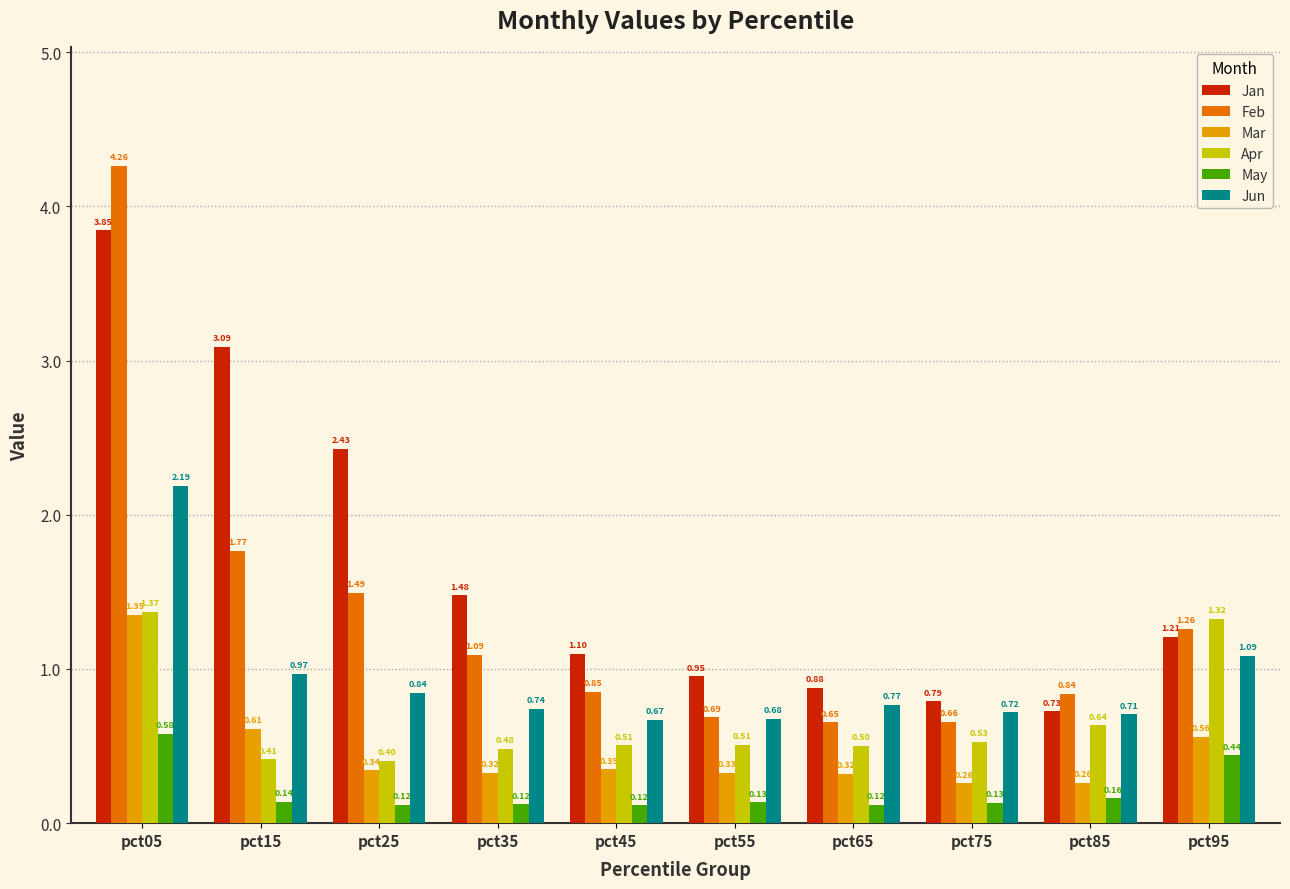

At how many categories does at least one series exceed 2?

3